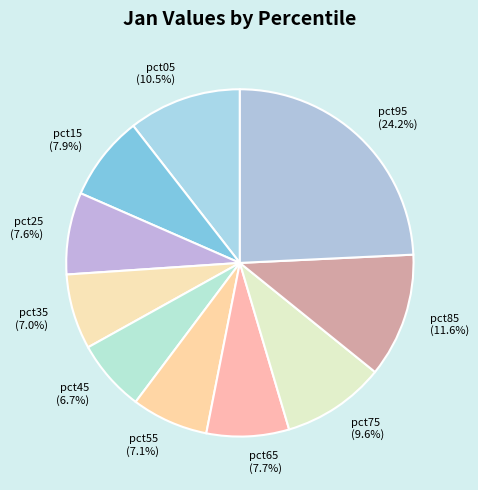

To the nearest percent, what portion does pct35 represent?

7%